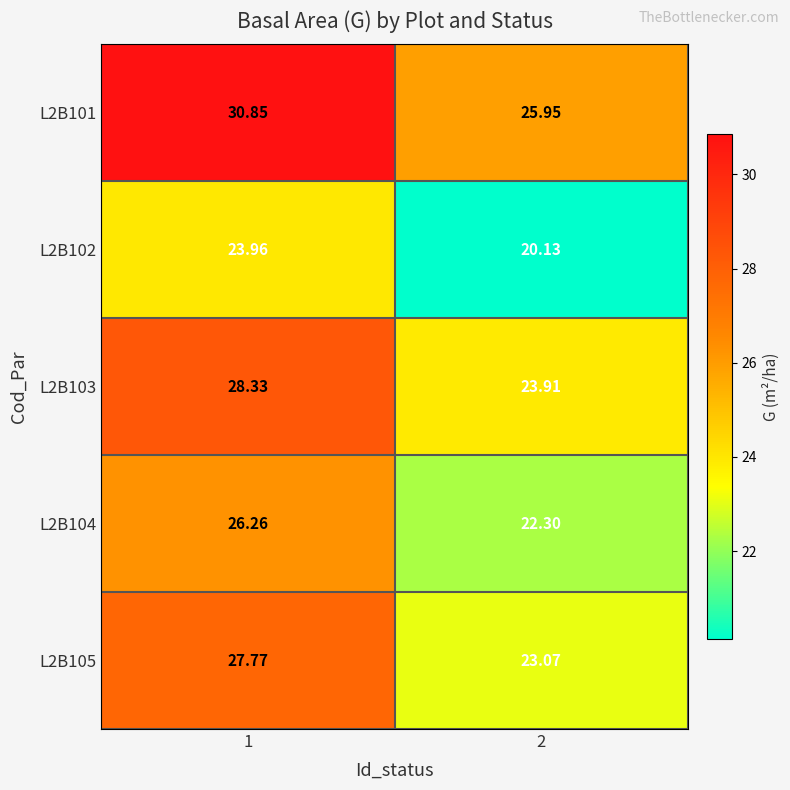

How many data points in L2B105 are less than 27?

1